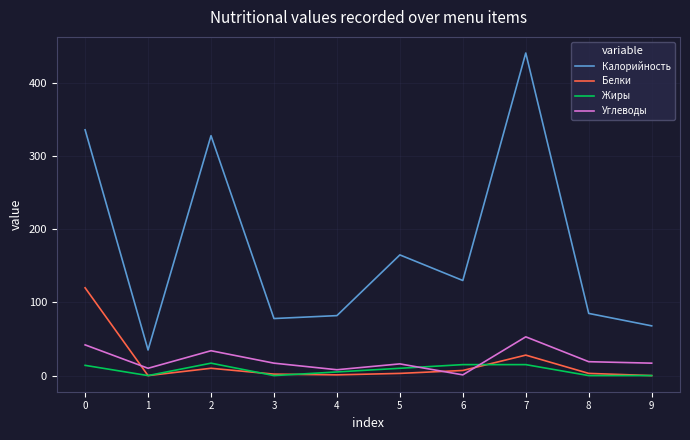

At which category does Углеводы reach its first local peak?

2